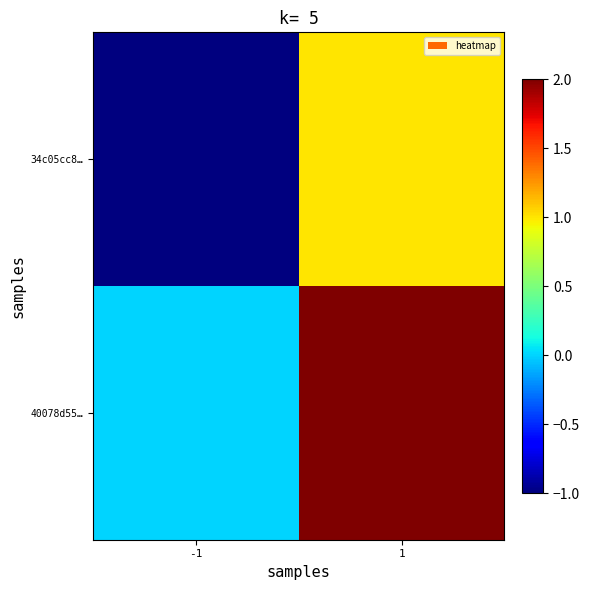

What is the greatest value displayed?

2